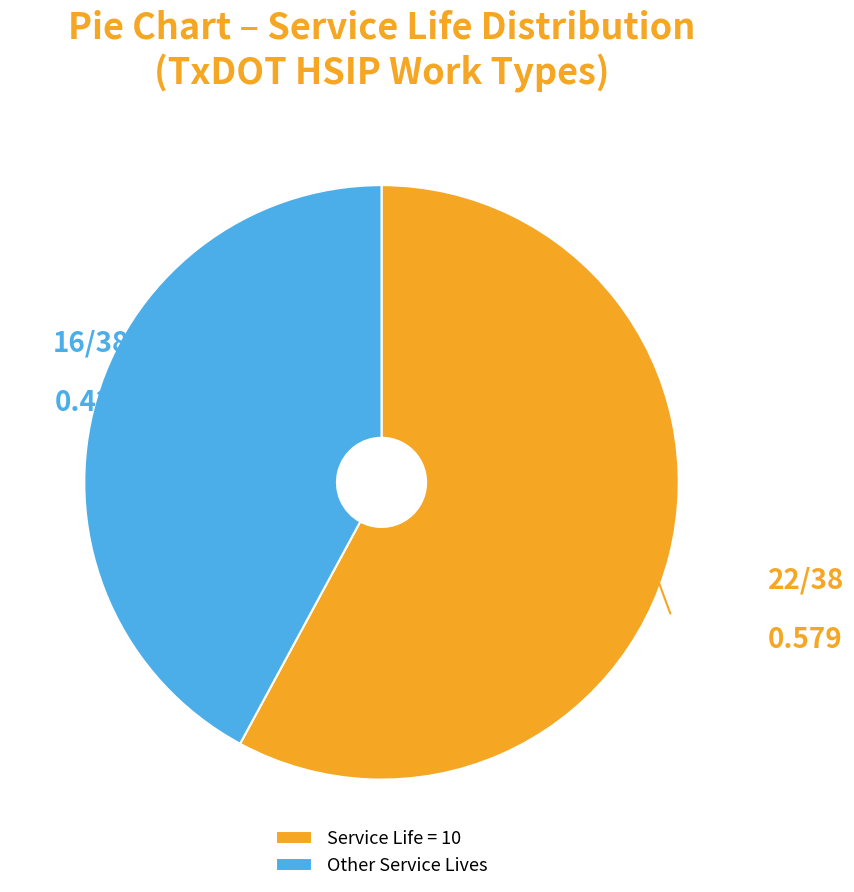

Combined, do Service Life = 10 and Other Service Lives account for over 50%?

Yes